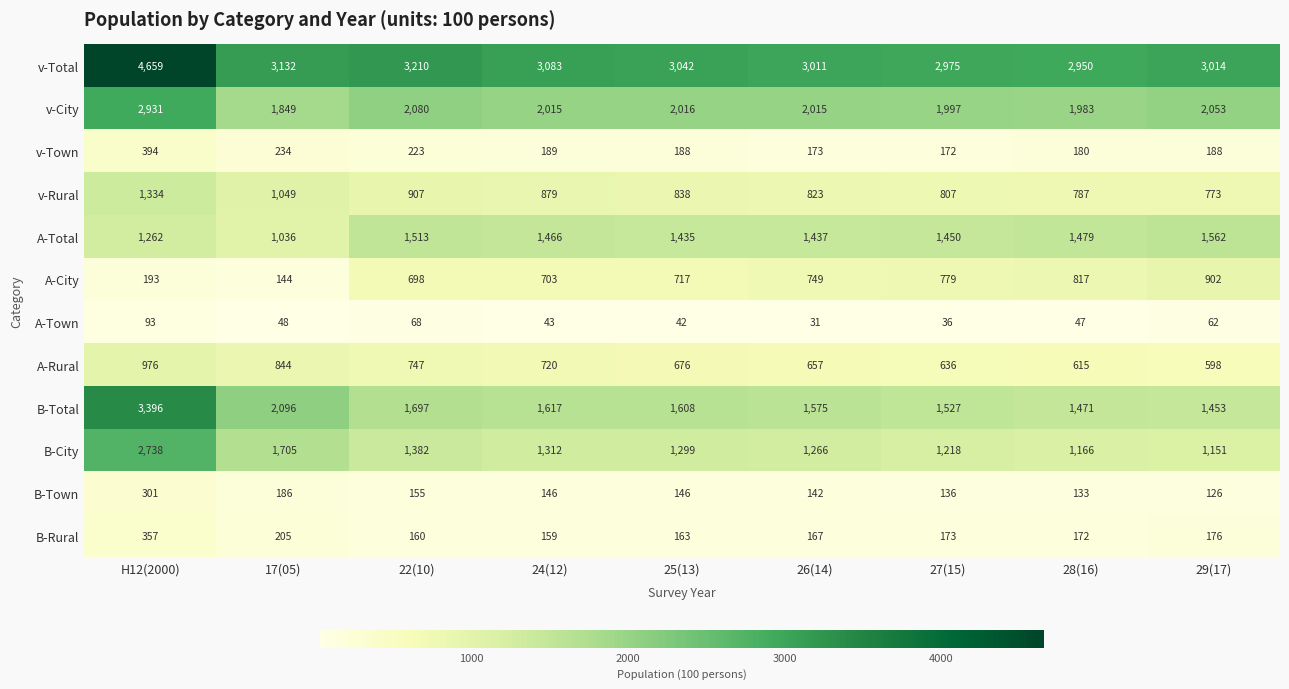

What is the maximum value shown in the chart?

4659